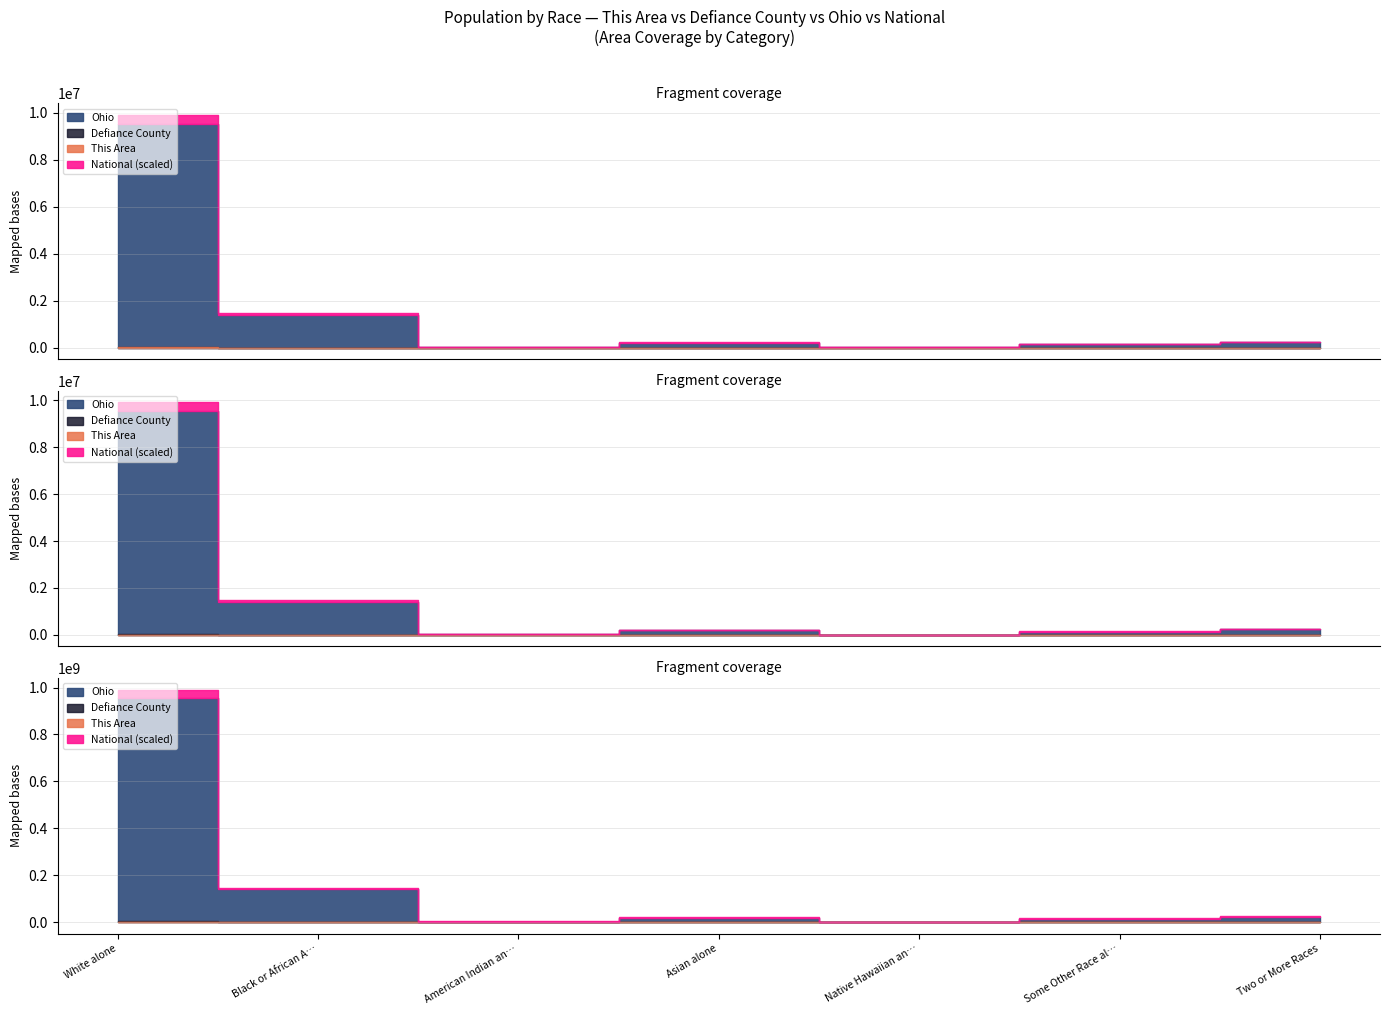

At which category does the chart reach its minimum across all series?

American Indian and Alaska Native